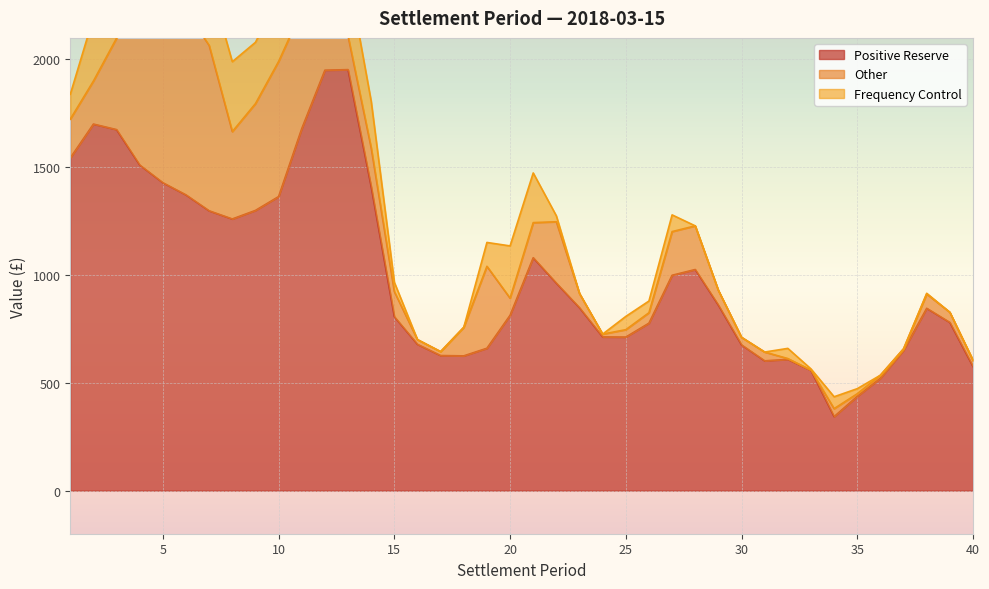

In Frequency Control, how many points are lower than both neighbors (excluding endpoints)?

10